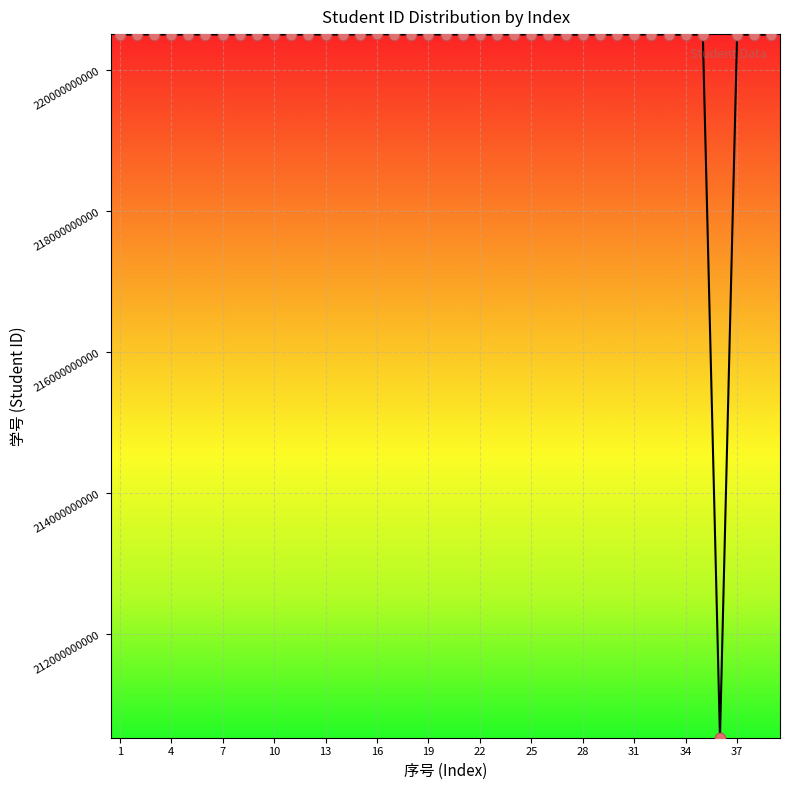

What is the greatest value displayed?

220511080433